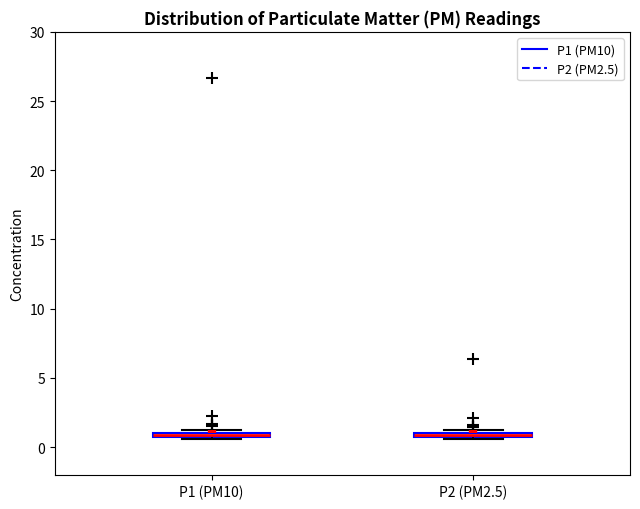

Where is the lower edge of the box for P2 (PM2.5) on the y-axis? The values are not printed on the chart, so give them approximately, as read against the axis.

0.5